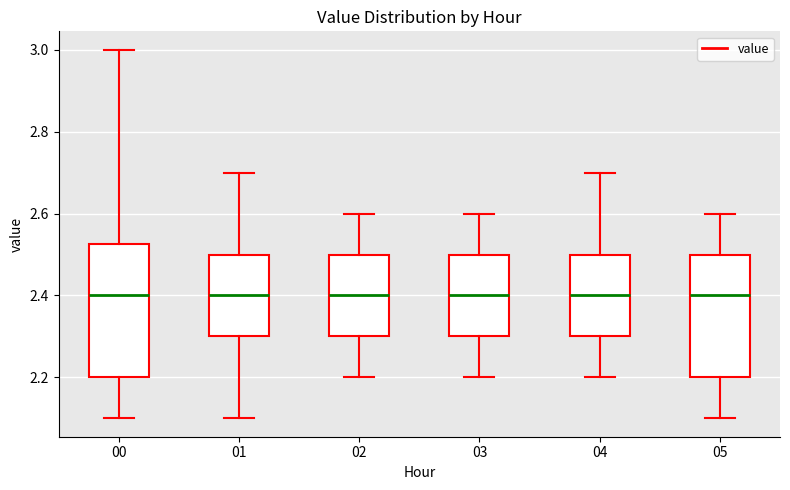

Where does the lower whisker of the box at x = 03 end on the y-axis? The values are not printed on the chart, so give them approximately, as read against the axis.

2.20